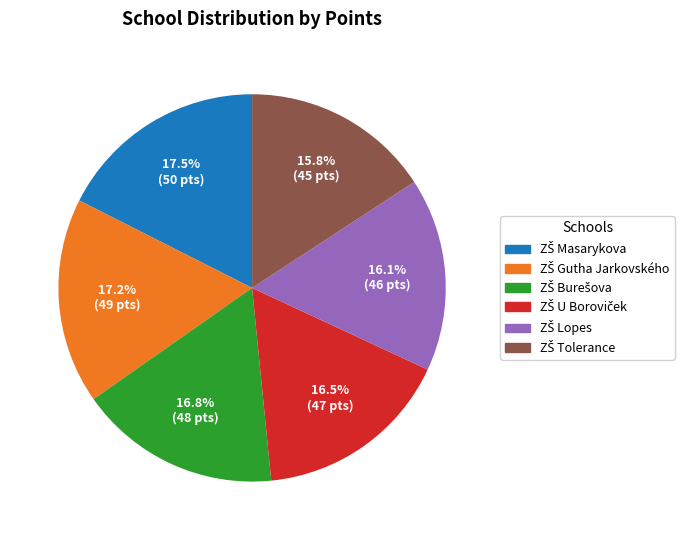

Is there any slice that represents more than half of the pie?

No